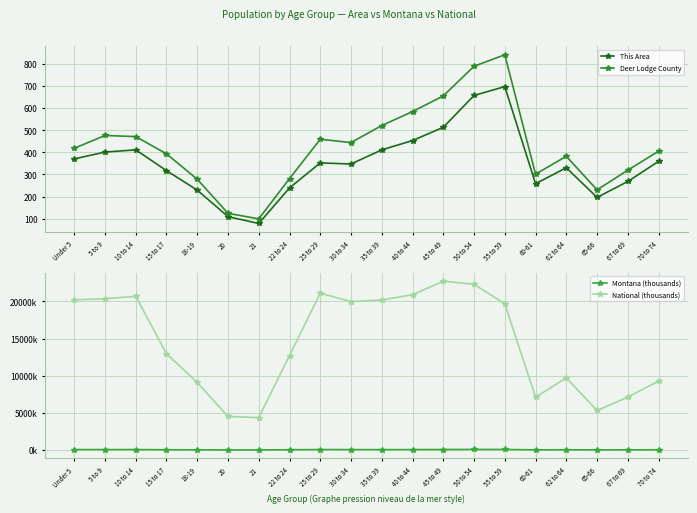

Is it true that Montana (thousands) equals 39.8 at 22 to 24?

True